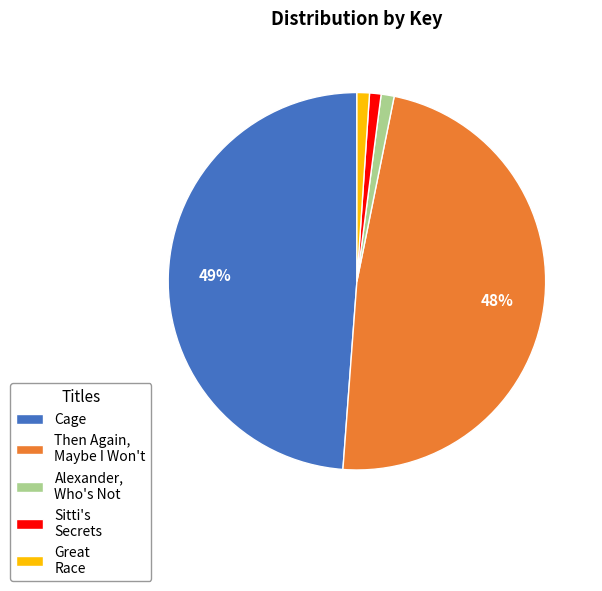

How many segments does this pie chart have?

5